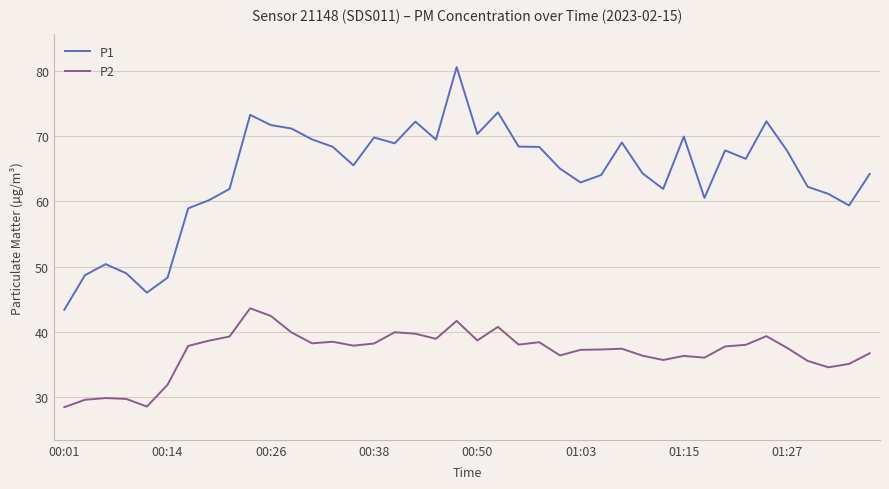

Which series has the widest spread of values?

P1